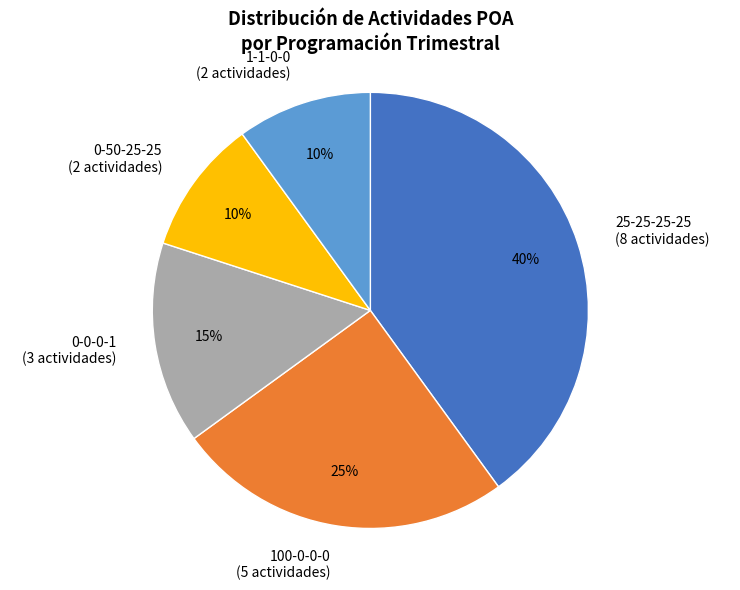

True or false: 100-0-0-0 (5 actividades) accounts for 25% of the total.

True